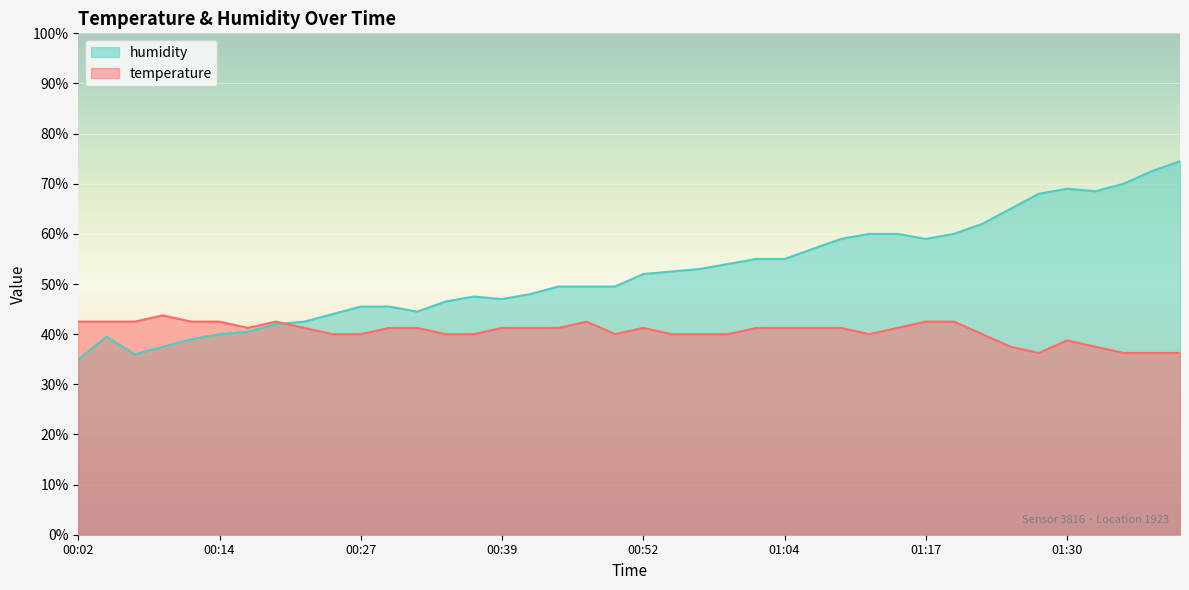

The value of humidity at 01:17 is 59.0. True or false?

True